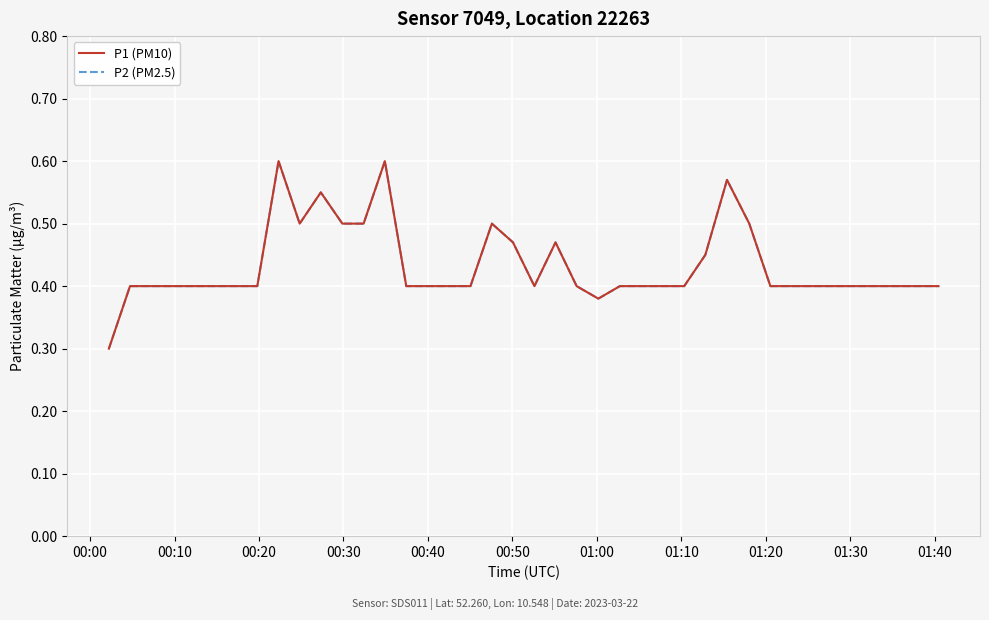

Does the chart have visible grid lines?

Yes